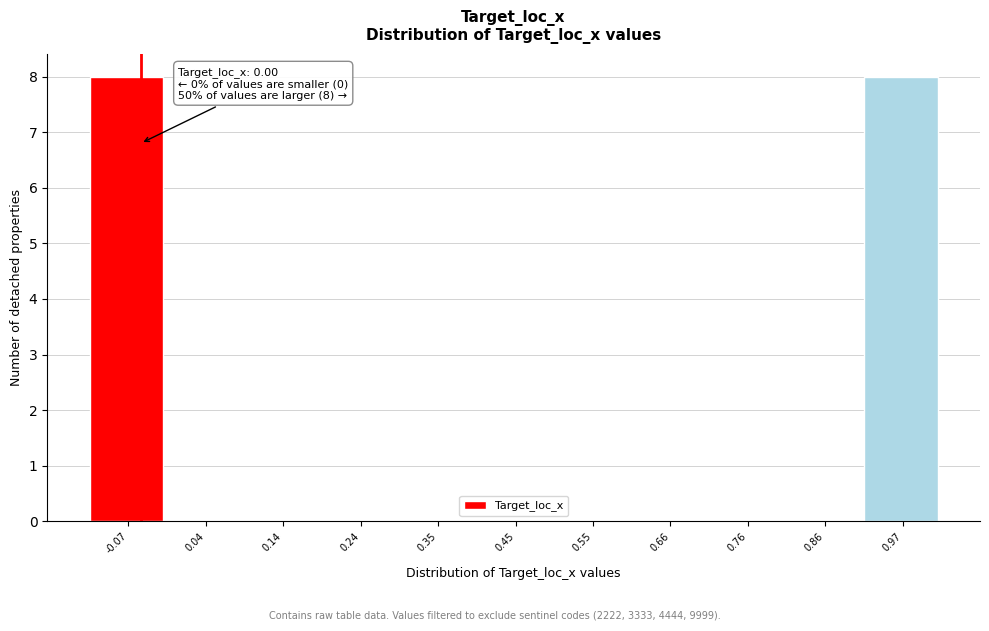

Reading left to right, what are all the values shown in this chart?

-0.07=8	0.04=0	0.14=0	0.24=0	0.35=0	0.45=0	0.55=0	0.66=0	0.76=0	0.86=0	0.97=8